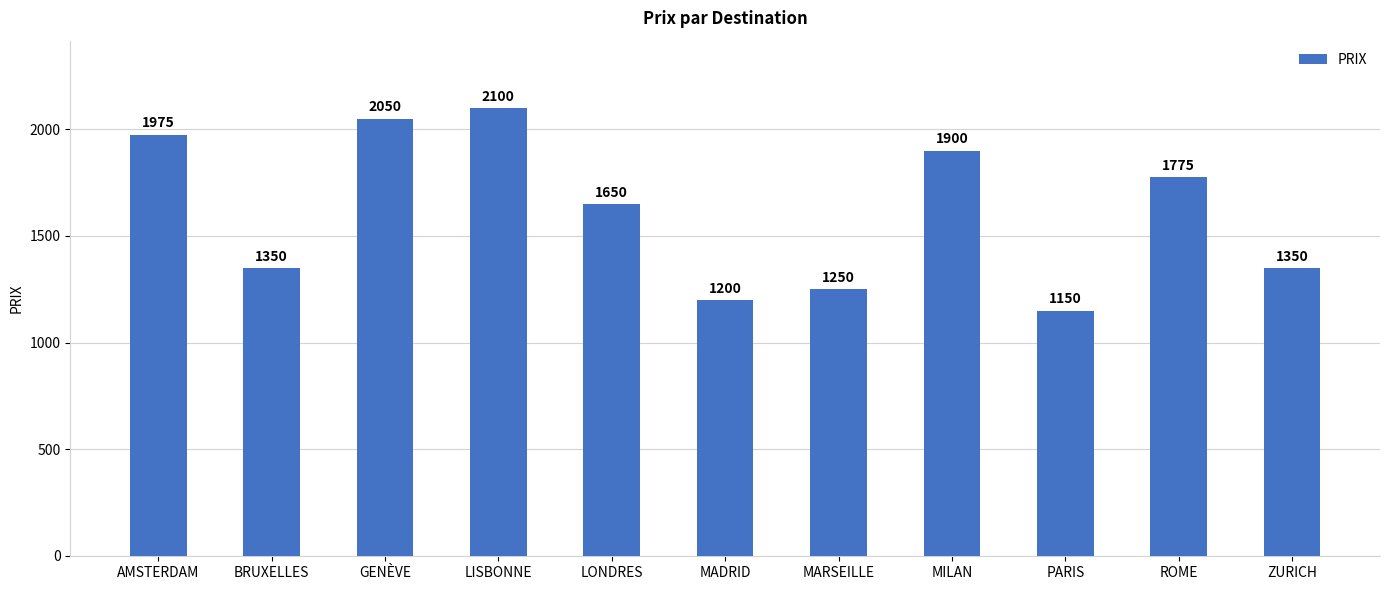

How many categories are shown in the chart?

11